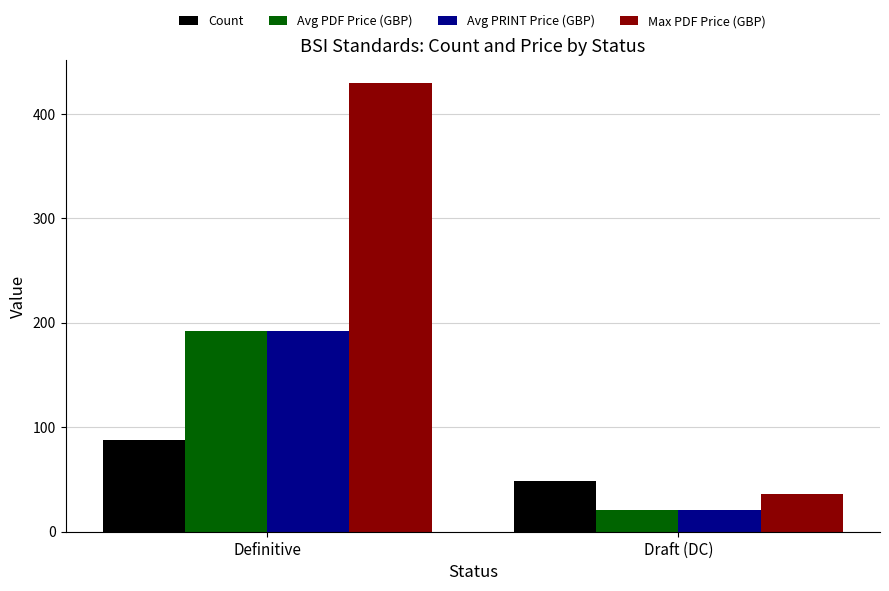

What is the sum of the Avg PRINT Price (GBP) values at Definitive and Draft (DC)?

213